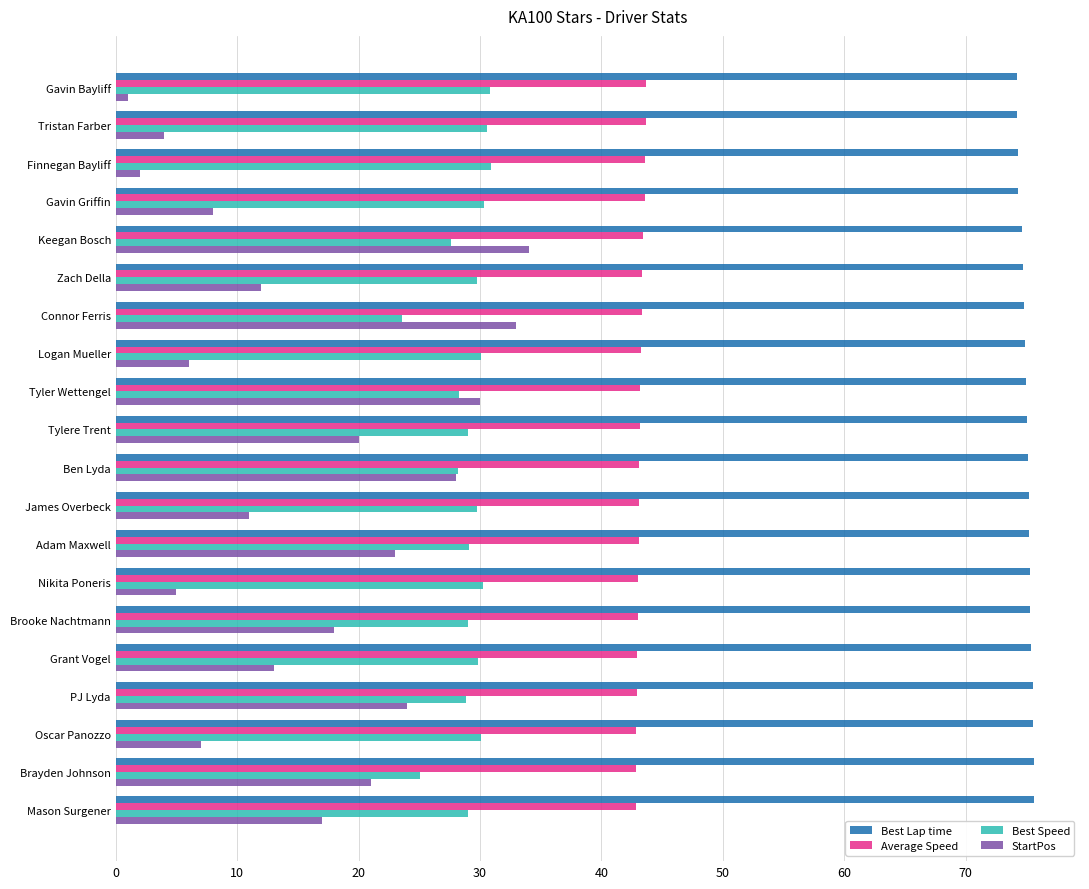

Which series has the largest total across all categories?

Best Lap time